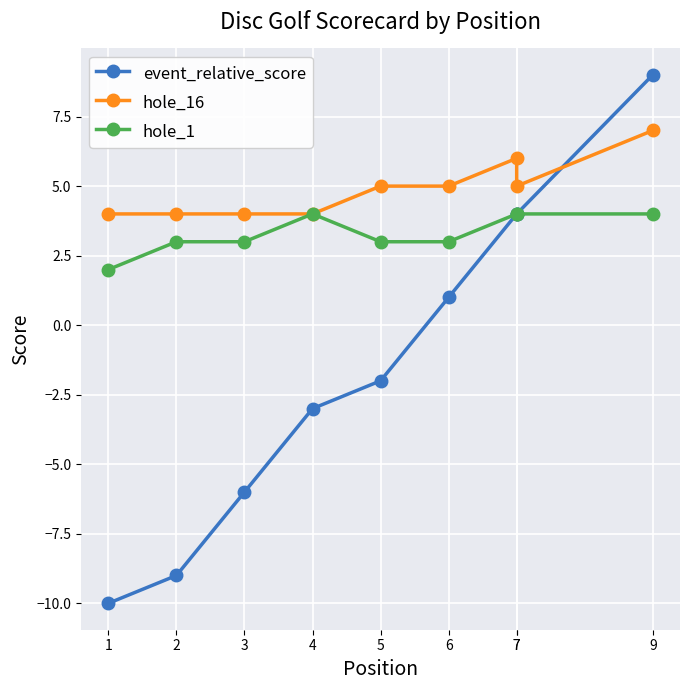

True or false: event_relative_score has a value of -6 at 3.

True